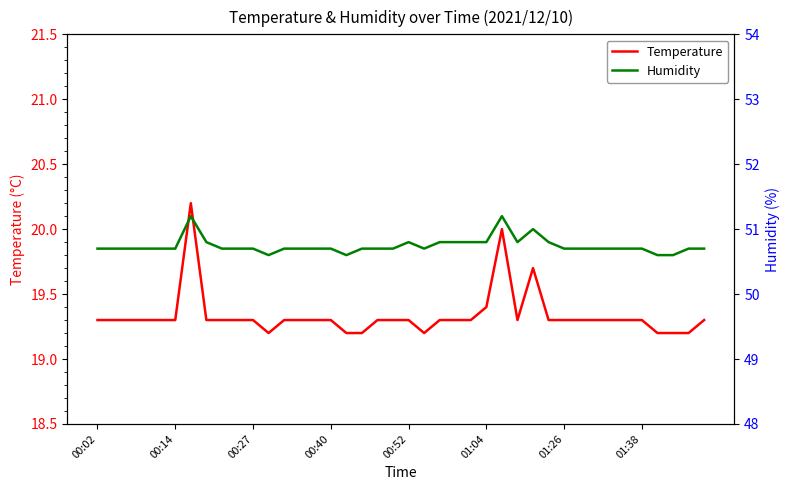

What is the smallest value displayed?

19.2